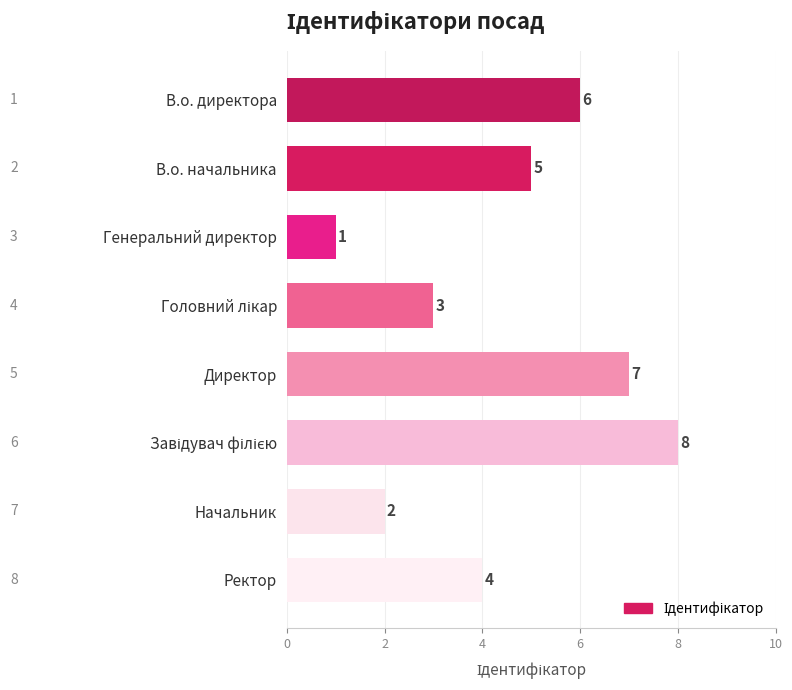

The chart shows a value of 0 at Генеральний директор. True or false?

False